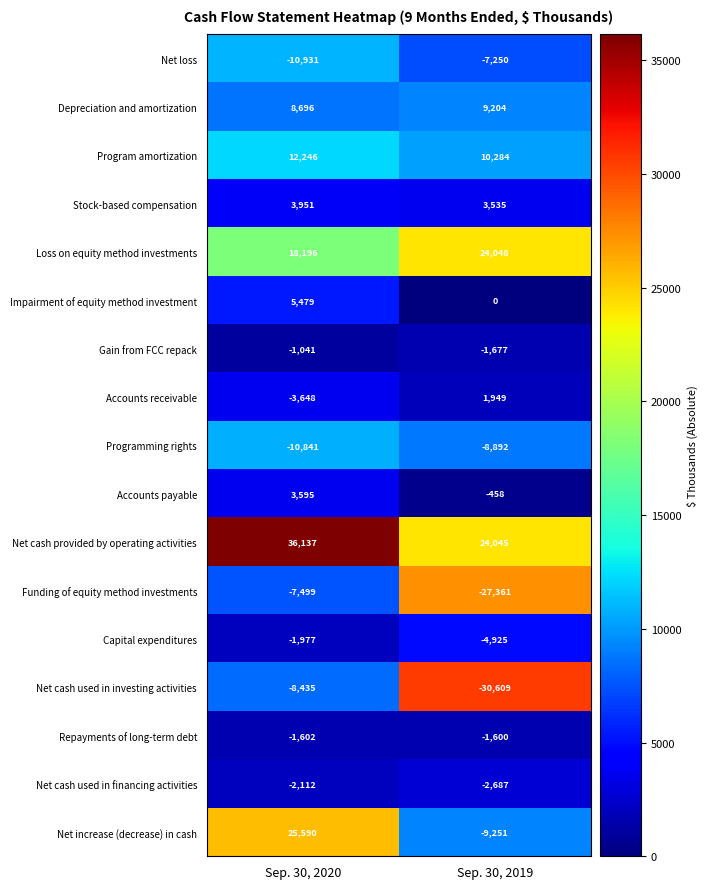

Which series has the largest total across all categories?

Net cash provided by operating activities